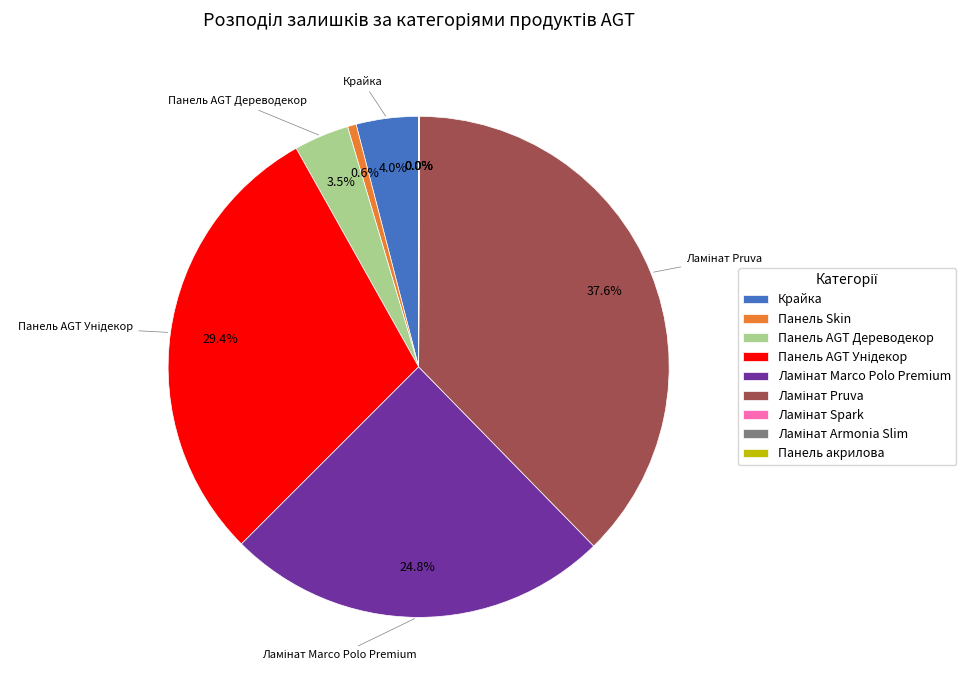

Is there any slice that represents more than half of the pie?

No